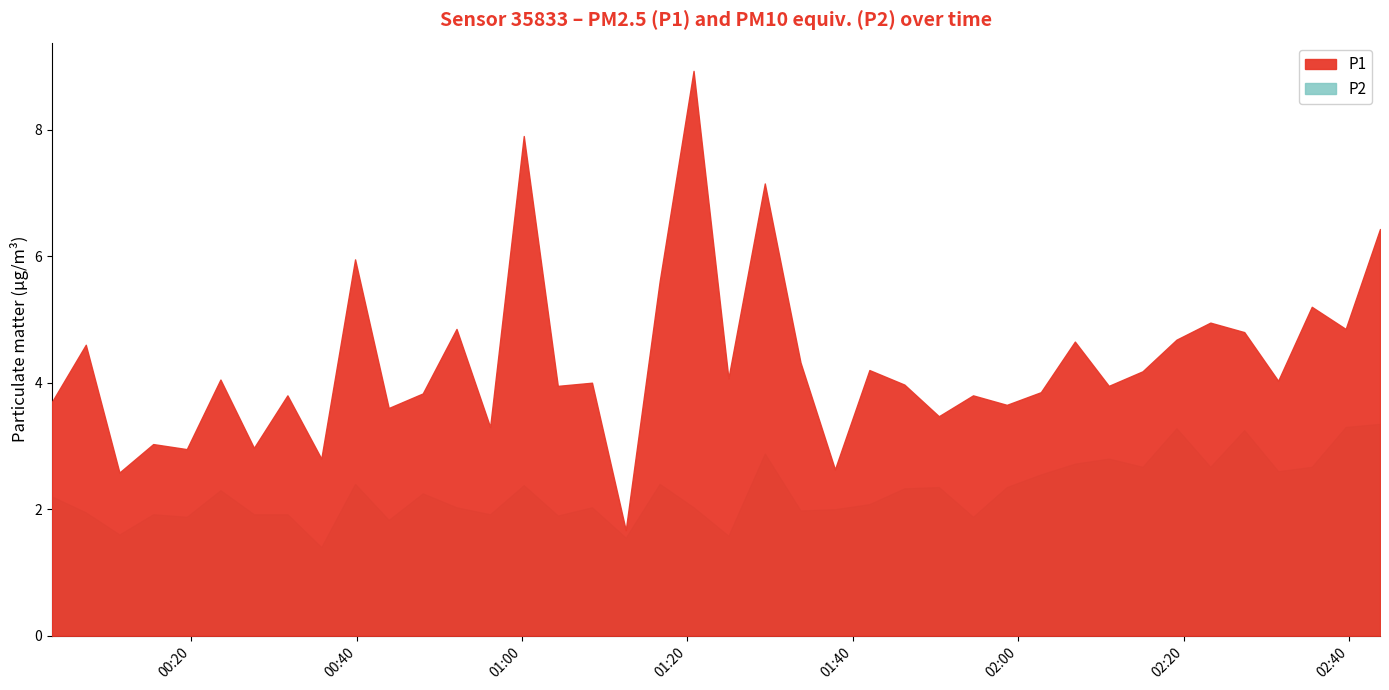

Is the value of P2 at 2023-05-10T00:11:18 greater than the value of P1 at 2023-05-10T00:03:09?

No